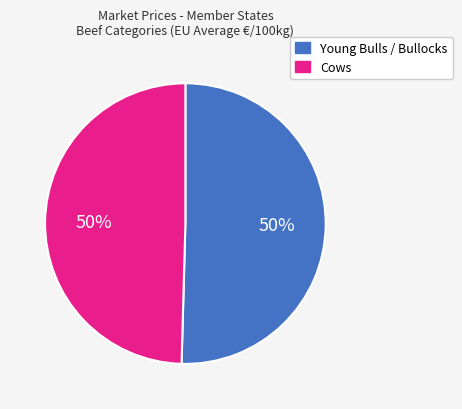

To the nearest percent, what percentage of the pie is Cows?

50%